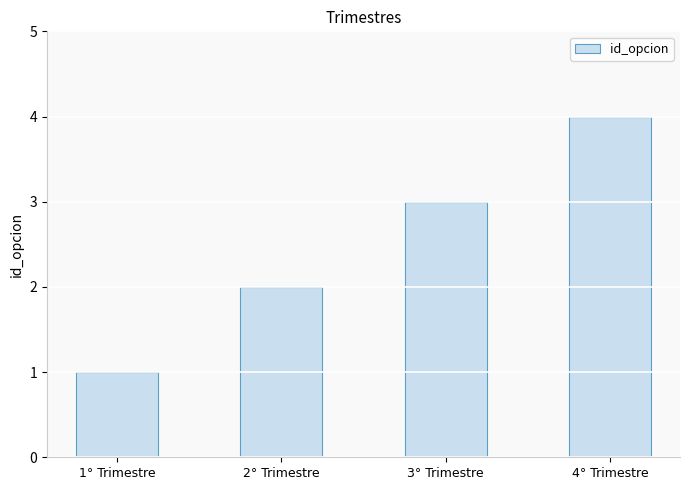

What is the label of the 2nd bar from the right?

3° Trimestre